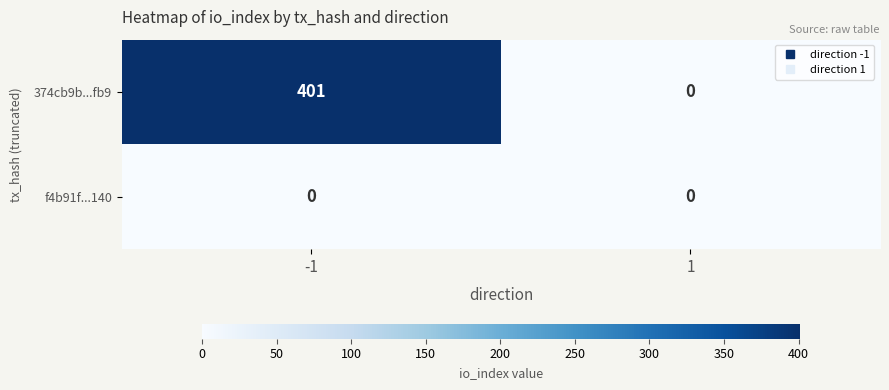

Is it true that 374cb9b...fb9 equals -224 at 1?

False